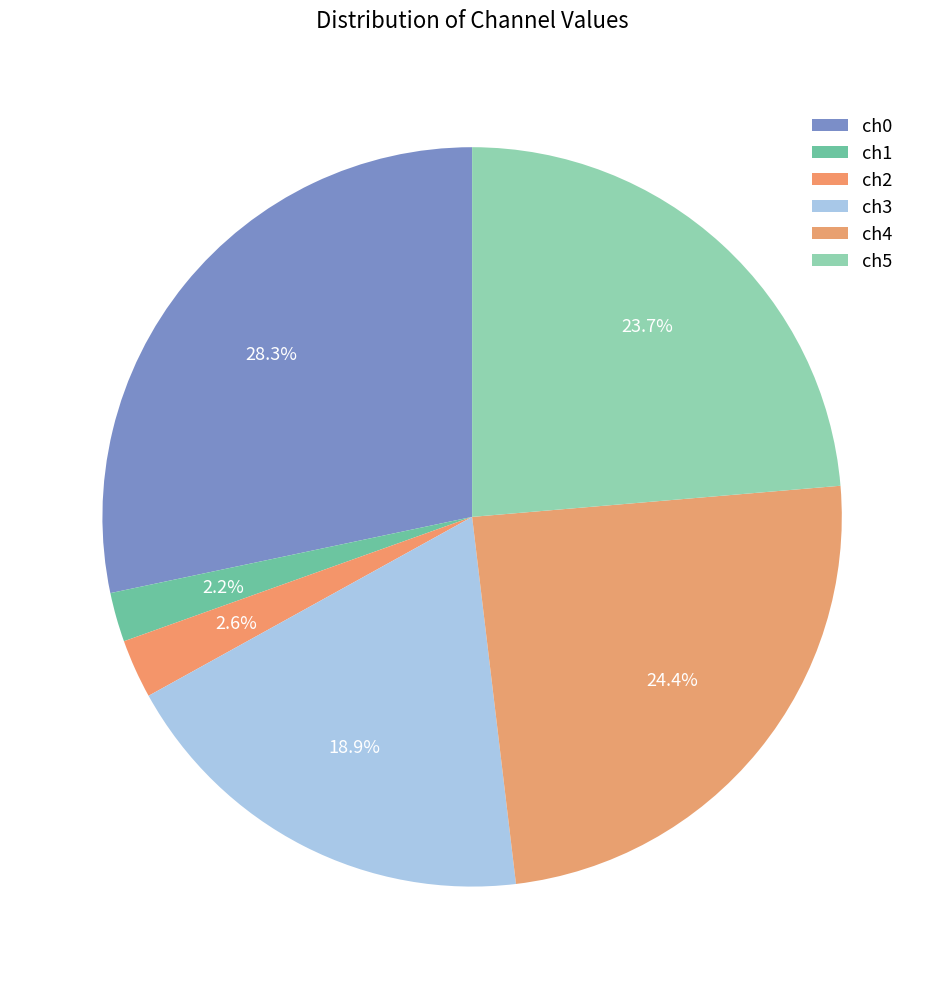

To the nearest percent, what is the average slice percentage?

17%